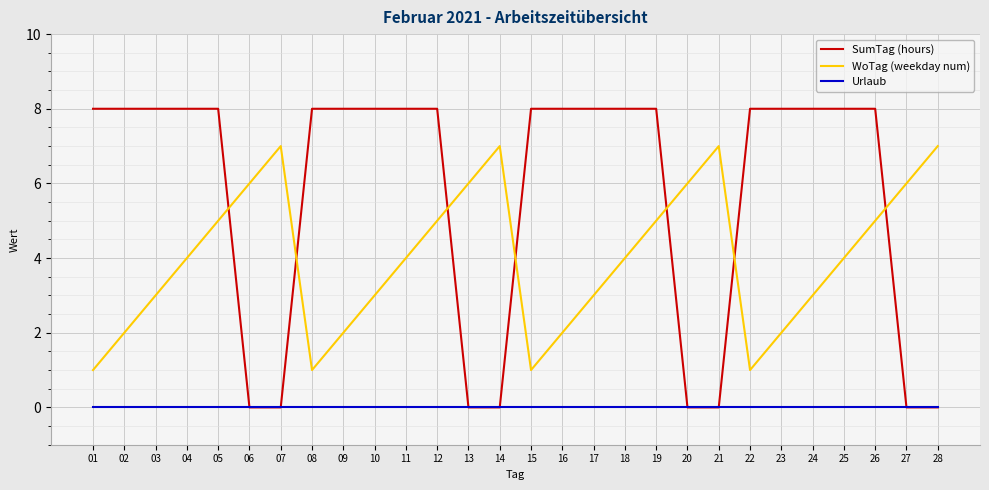

Which series has the largest total across all categories?

SumTag (hours)